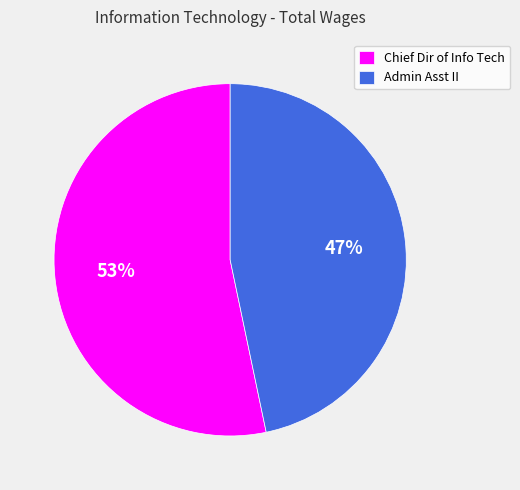

To the nearest percent, what is the average slice percentage?

50%